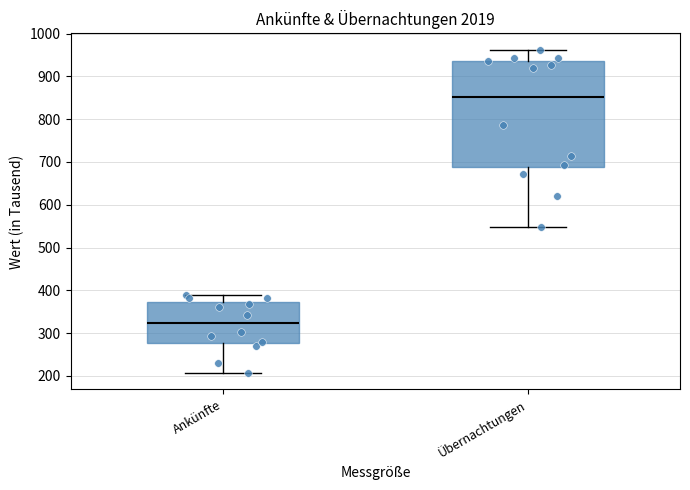

Which box's median line is the lowest?

Ankünfte